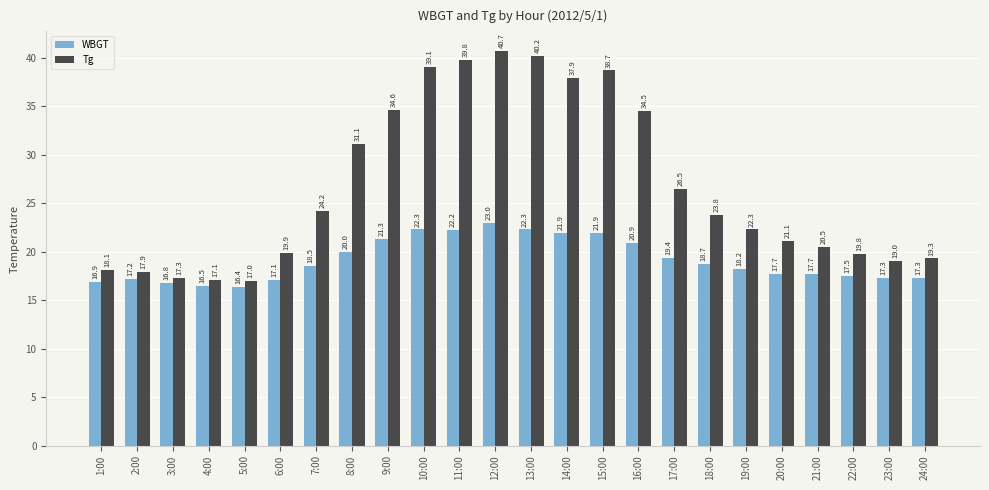

What is the total value across all series at 17:00?

45.9